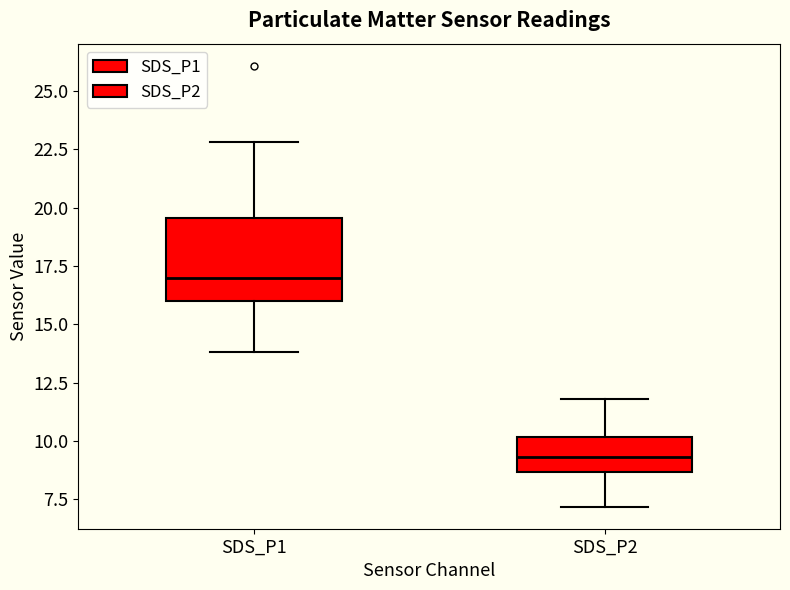

Where does the median line of the box for SDS_P2 sit on the y-axis? The values are not printed on the chart, so give them approximately, as read against the axis.

9.5